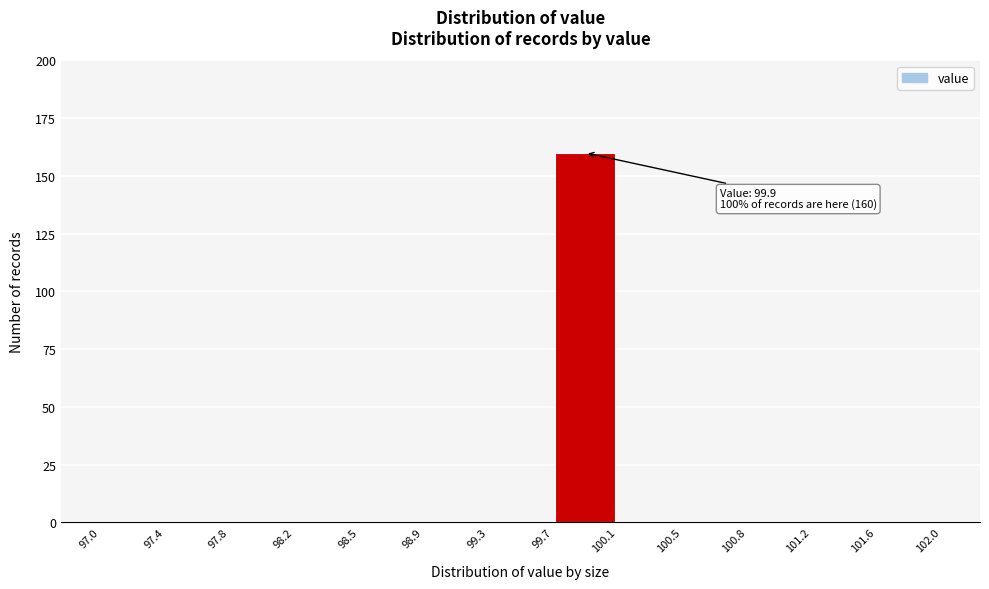

Over which range of the x-axis is the bar tallest?

99.7 to 100.1